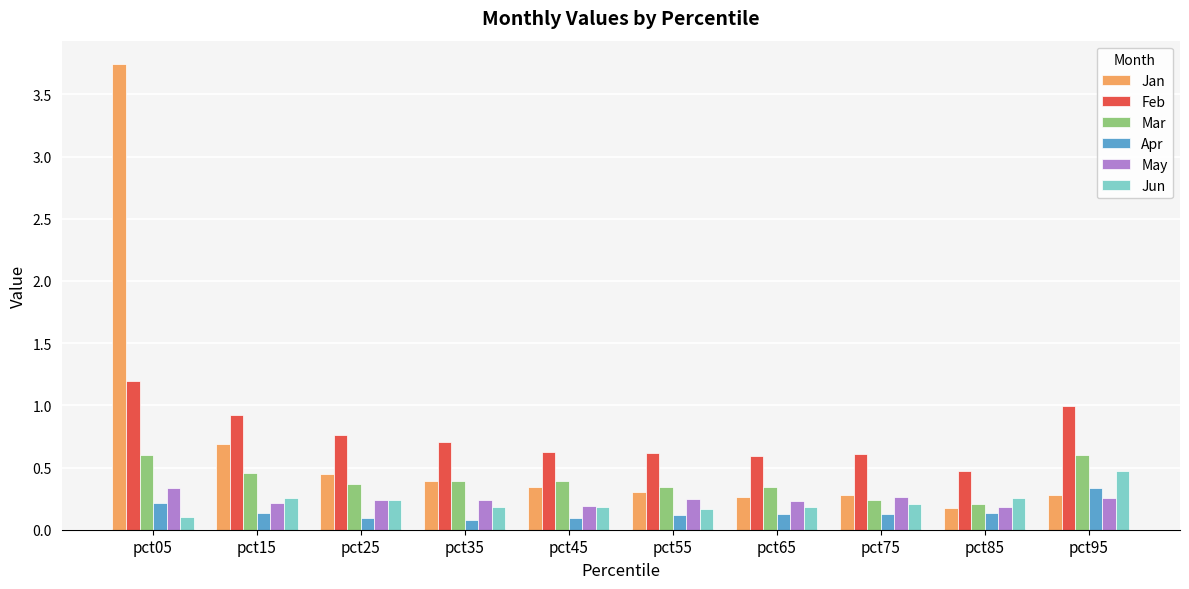

What is the sum of all Feb values?

7.5